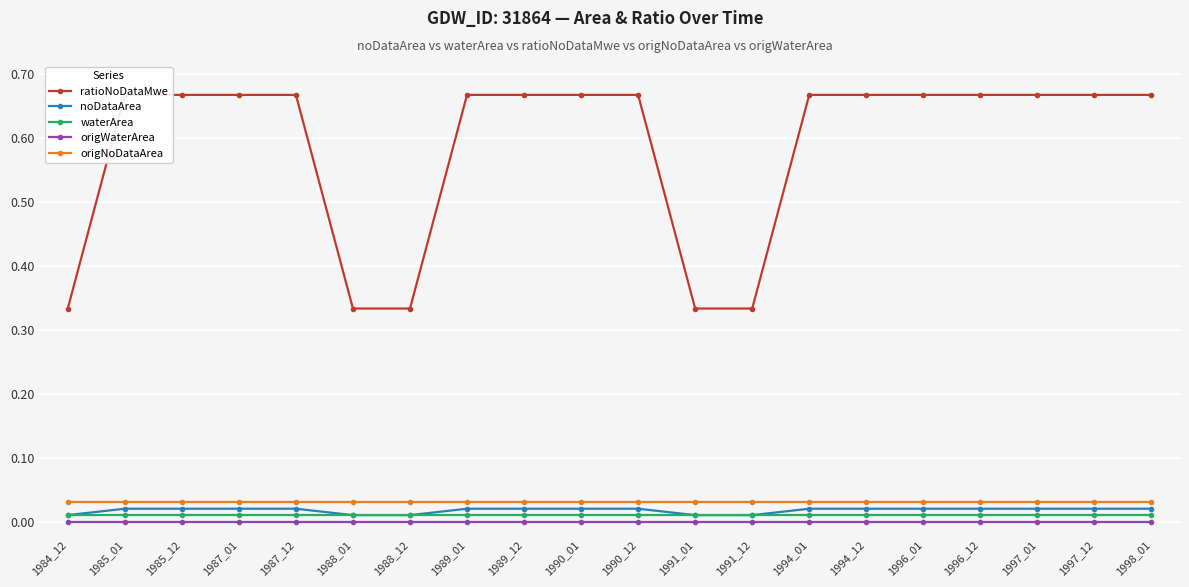

What is the maximum value for ratioNoDataMwe?

0.7